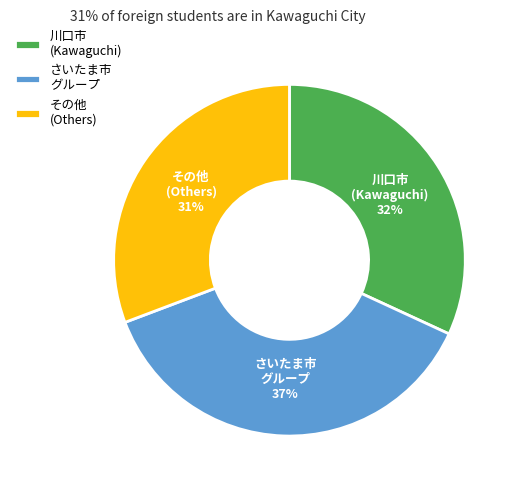

To the nearest percent, what percentage of the pie is 川口市 (Kawaguchi)?

32%